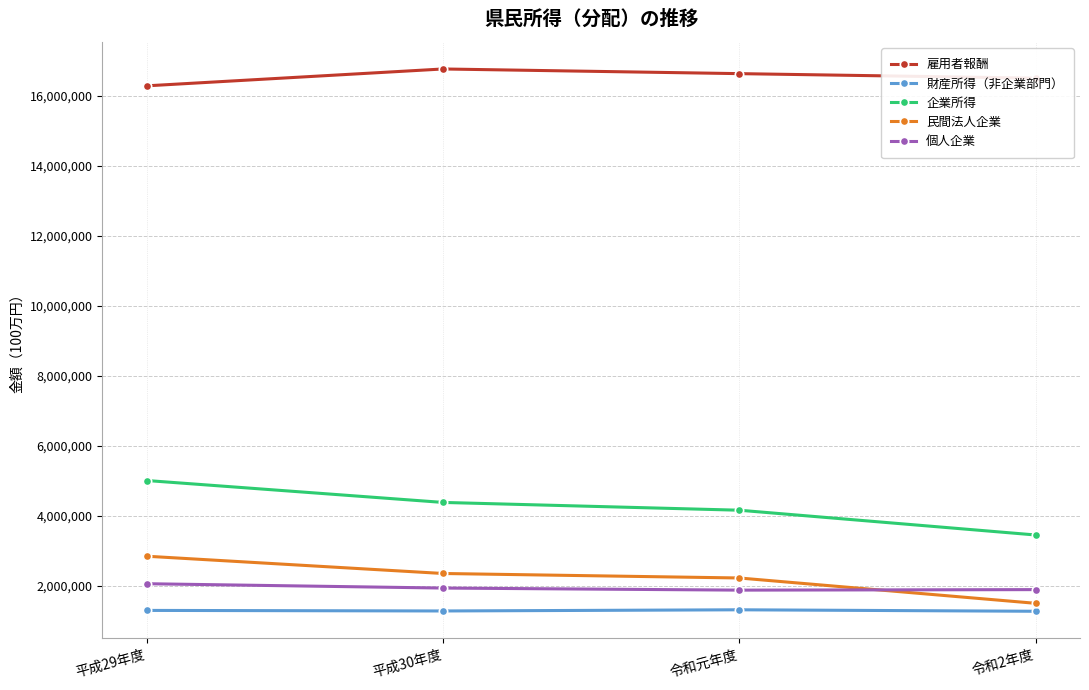

What is the total value across all series at 令和元年度?

26207196